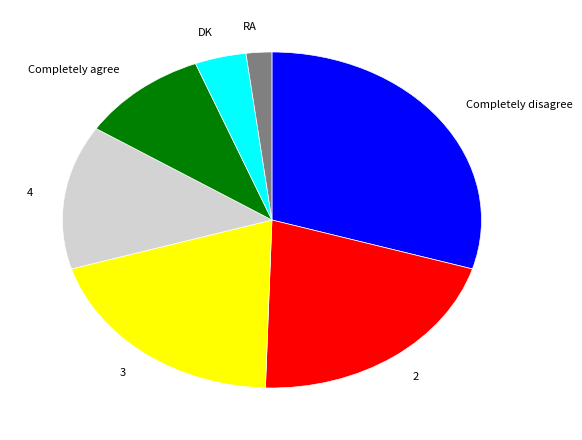

Is there a majority slice in this chart?

No